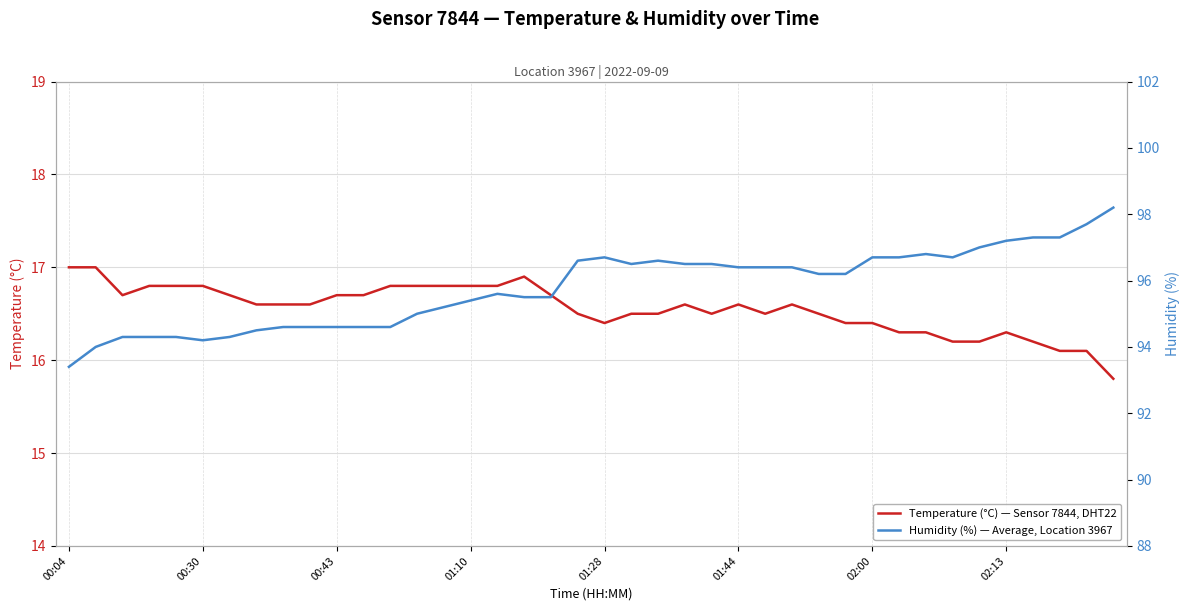

Read the Temperature (°C) — Sensor 7844, DHT22 value at 01:28.

16.4